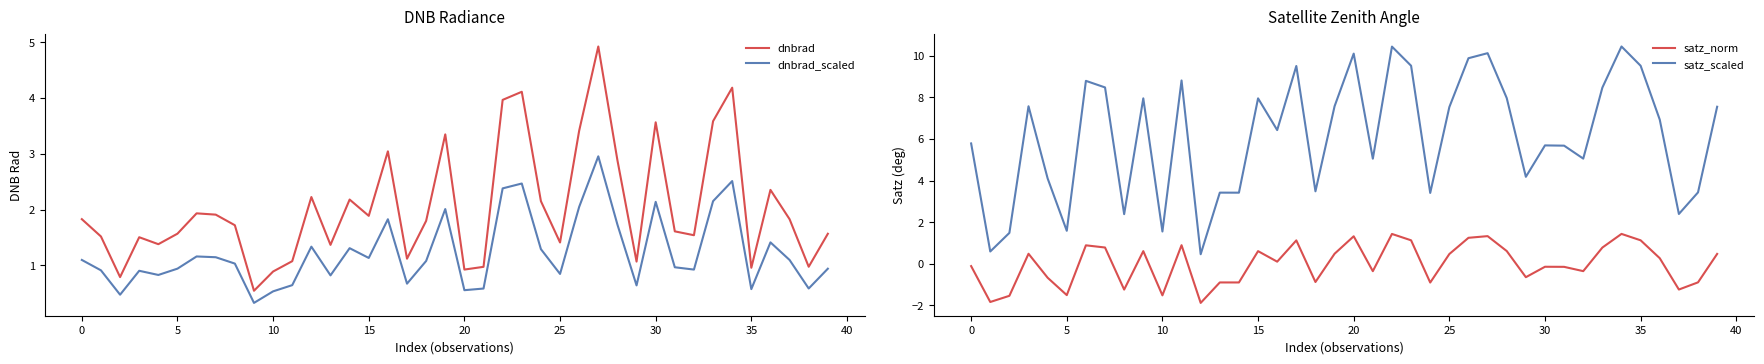

True or false: dnbrad_scaled and dnbrad cross at least once.

False